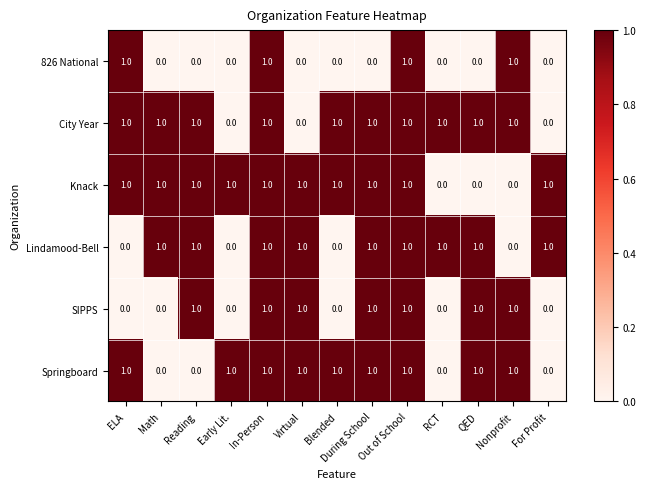

Is it true that Springboard equals 1 at Early Lit.?

True